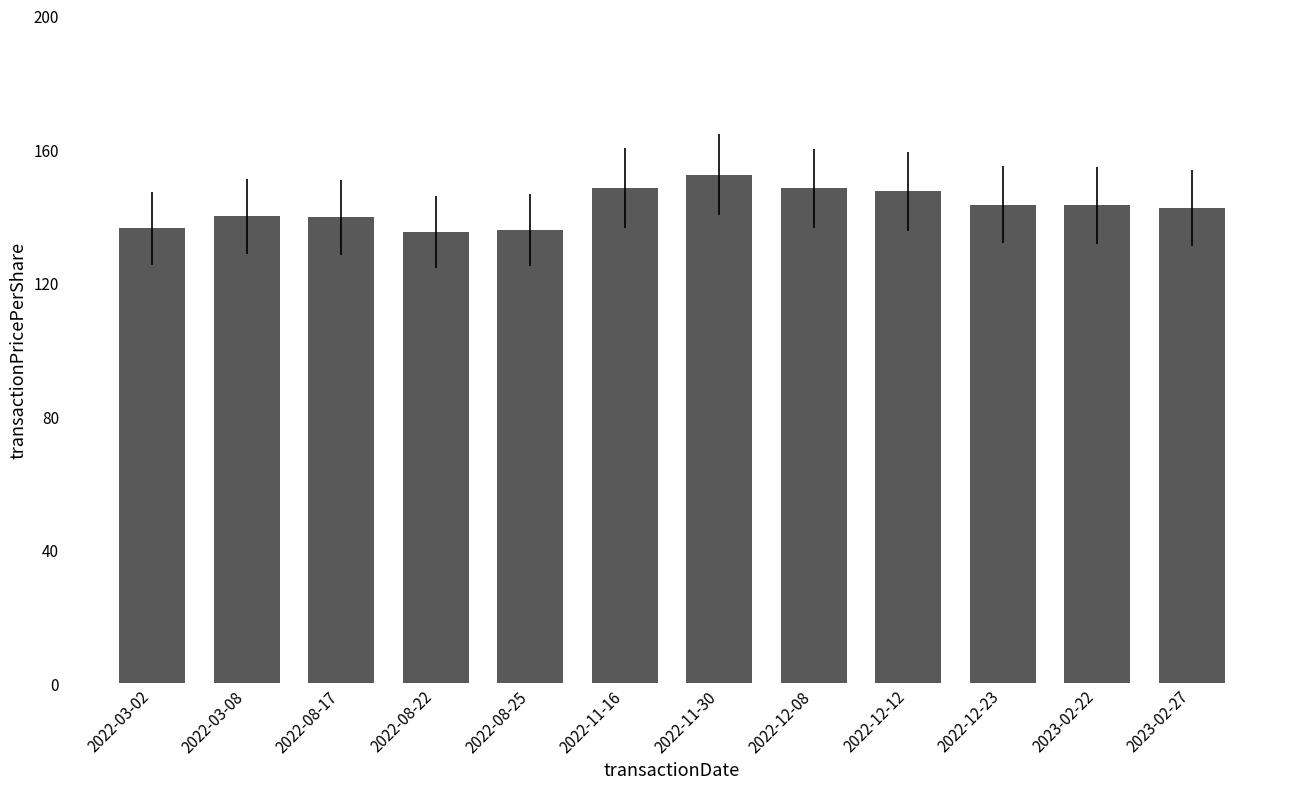

The value at 2022-08-22 is 135.2. True or false?

True